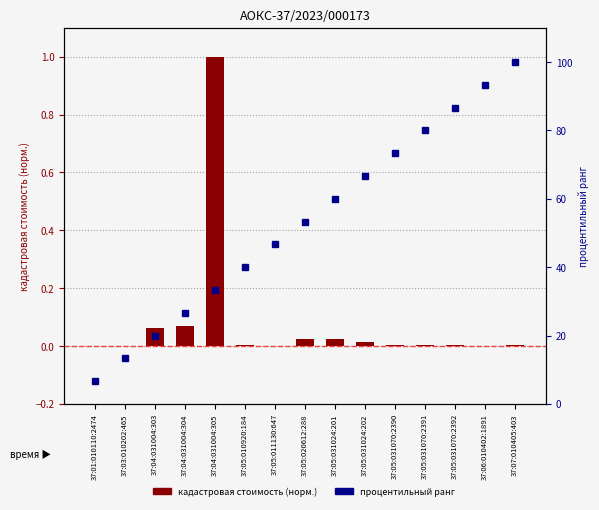

The value of процентильный ранг at 37:05:031070:2390 is 73.3. True or false?

True